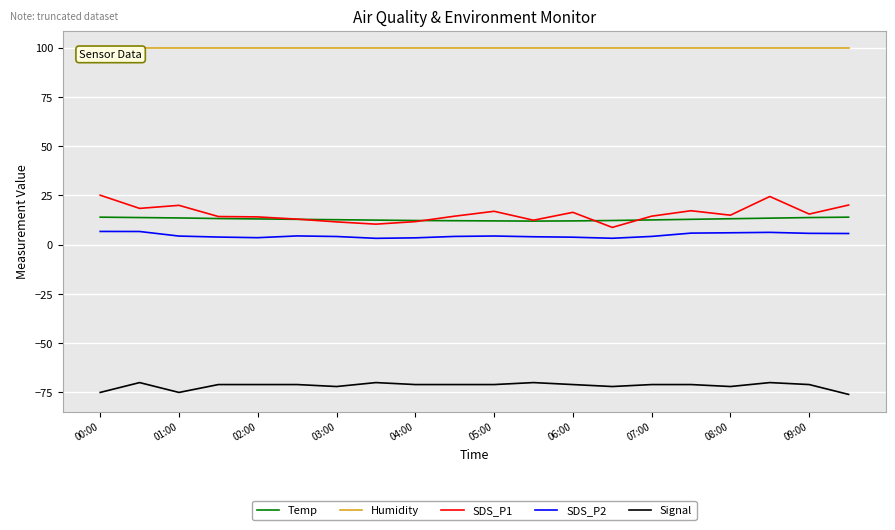

What is the minimum value shown in the chart?

-76.0